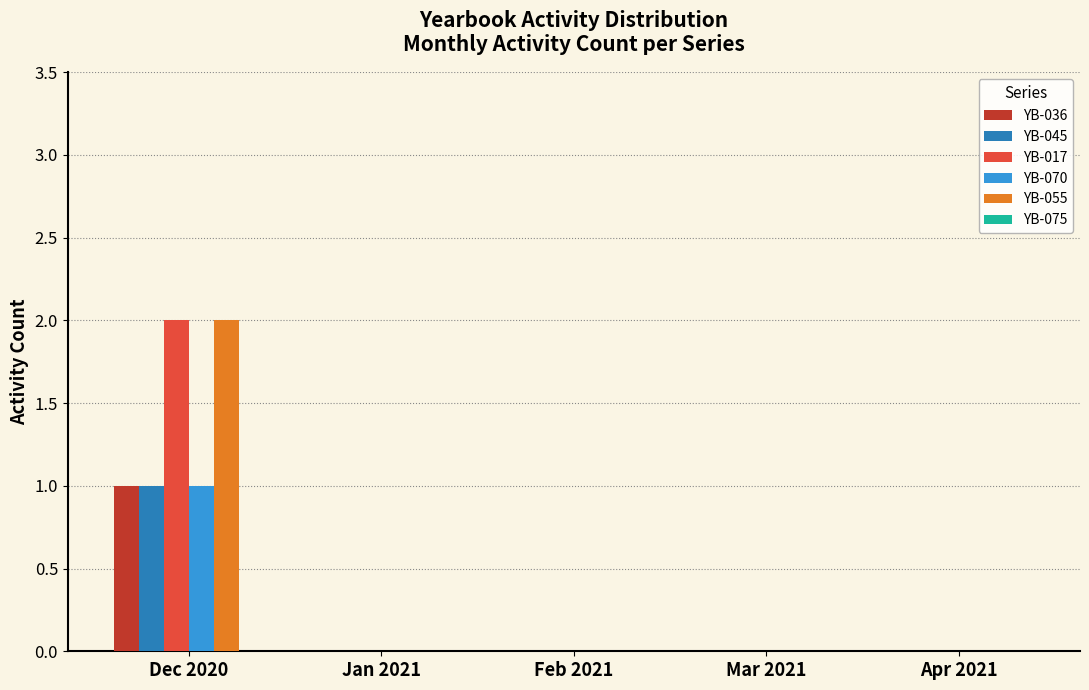

Is it true that YB-017 equals -1 at Feb 2021?

False